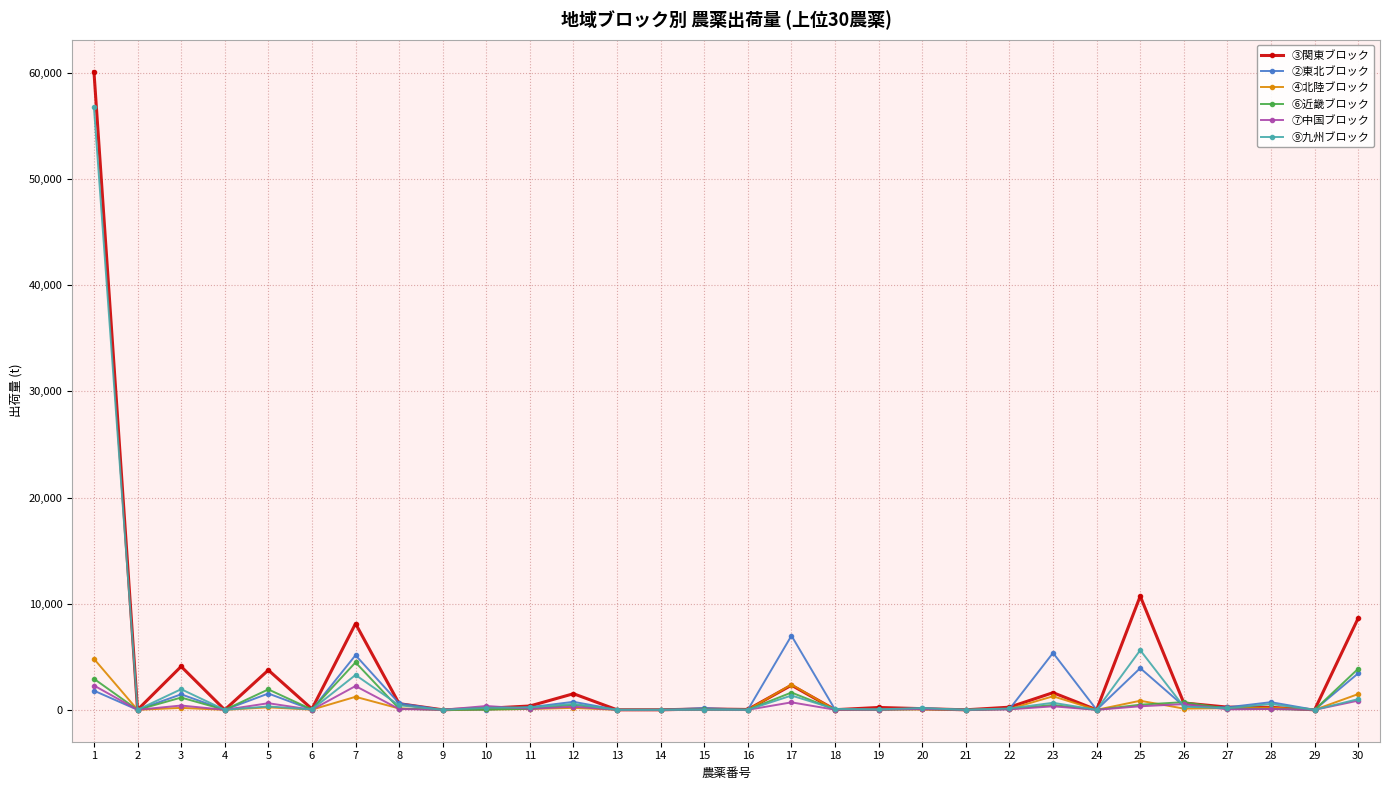

At which category does ②東北ブロック reach its first local peak?

3